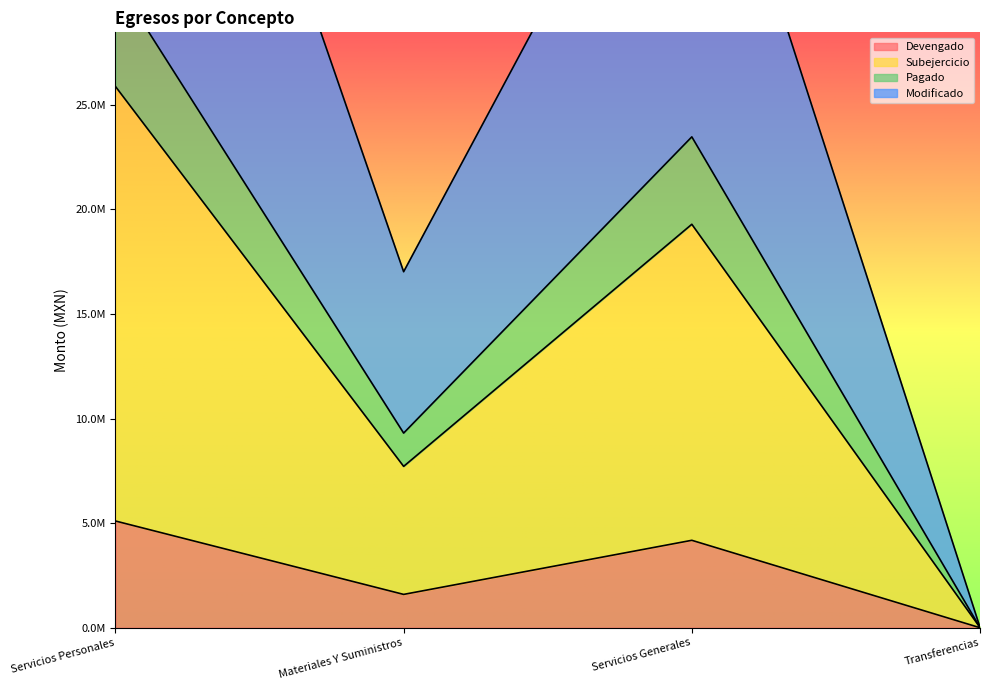

Reading left to right, what are all the values shown in this chart?

Devengado: 5103051.3	1593073.7	4179995.9	0.0
Subejercicio: 25882557.0	7715729.0	19292641.0	10000.0
Pagado: 30985608.3	9306870.7	23472636.9	10000.0
Modificado: 56868165.3	17022599.7	42765277.9	20000.0